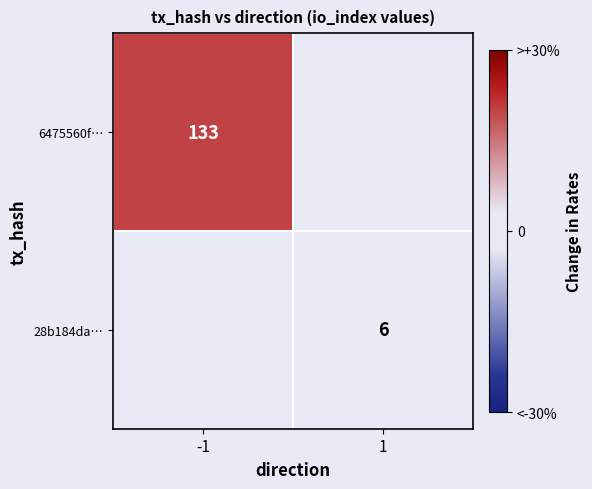

True or false: 6475560f… has a value of 179 at -1.

False